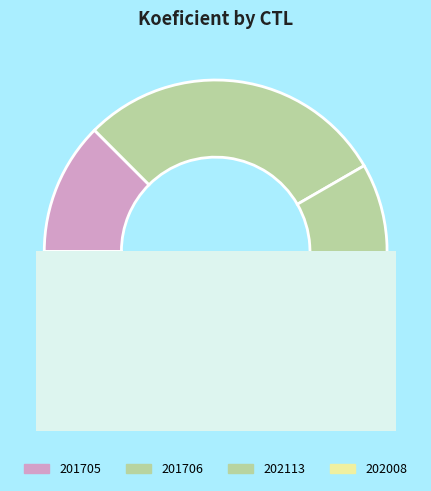

Is there a majority slice in this chart?

No